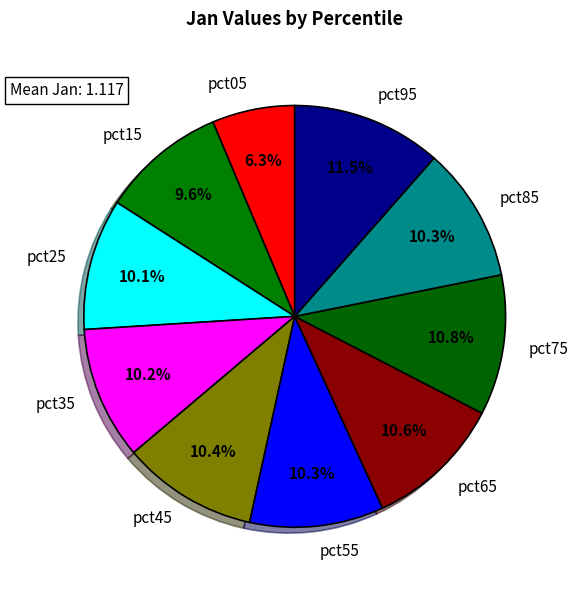

Approximately how many times larger is the value at pct45 compared to pct65?

1.0